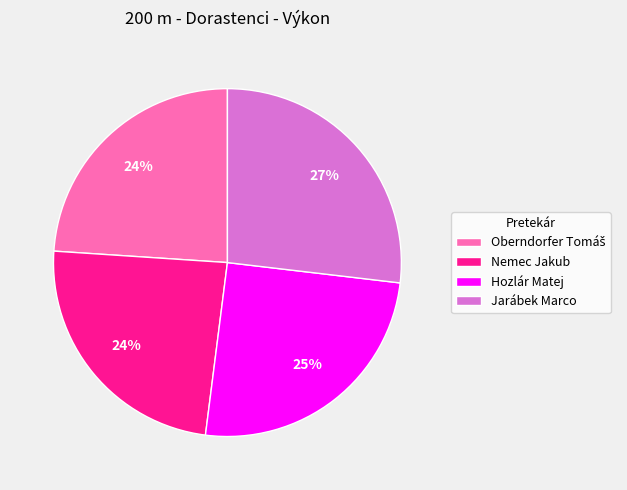

What is the largest slice in the pie chart?

Jarábek Marco